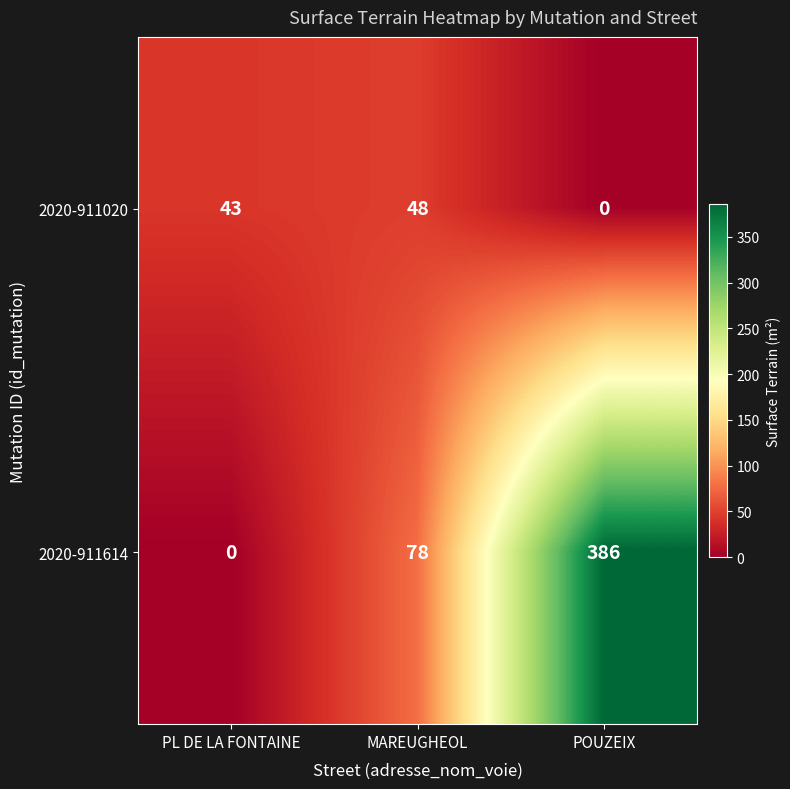

What is the difference between the 2020-911614 values at PL DE LA FONTAINE and MAREUGHEOL?

78